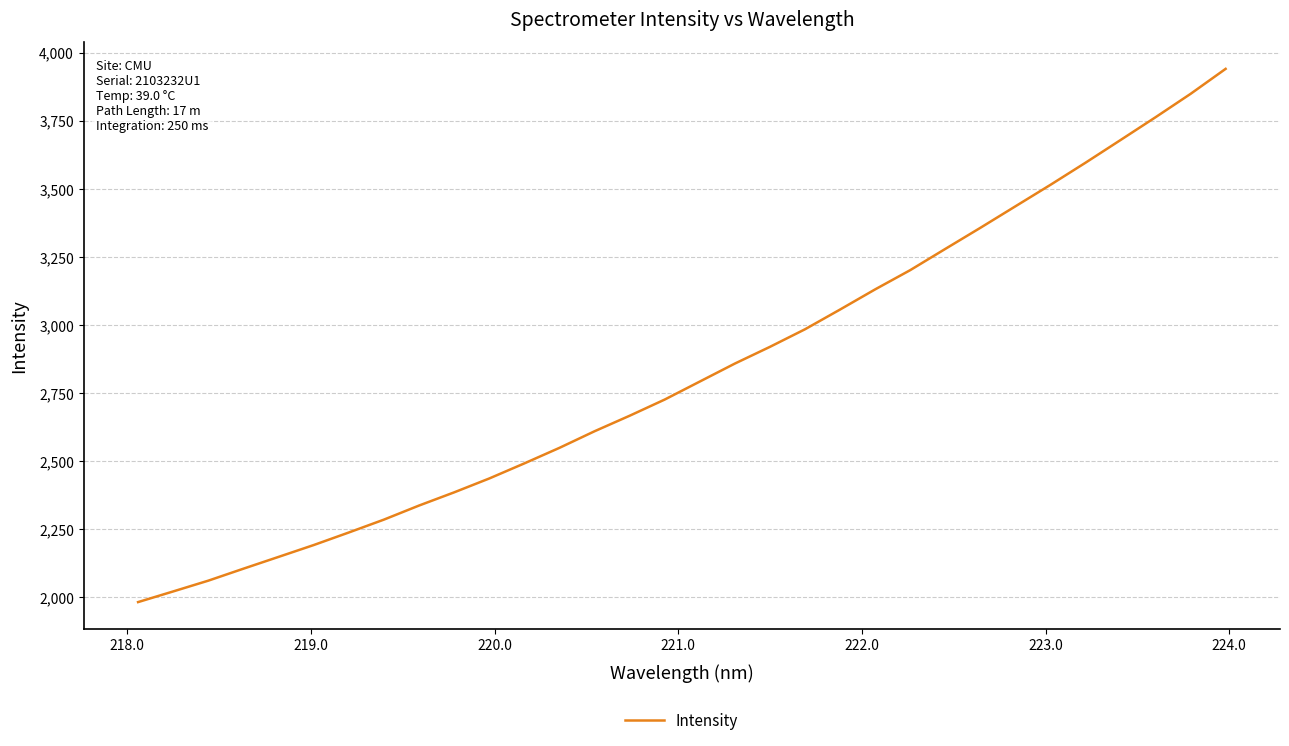

What is the sum of all values?

90593.8